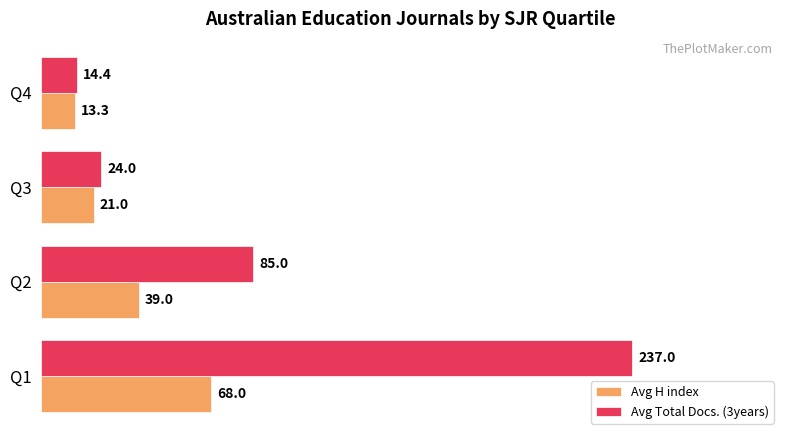

Where is Avg H index nearest to the value 40?

Q2